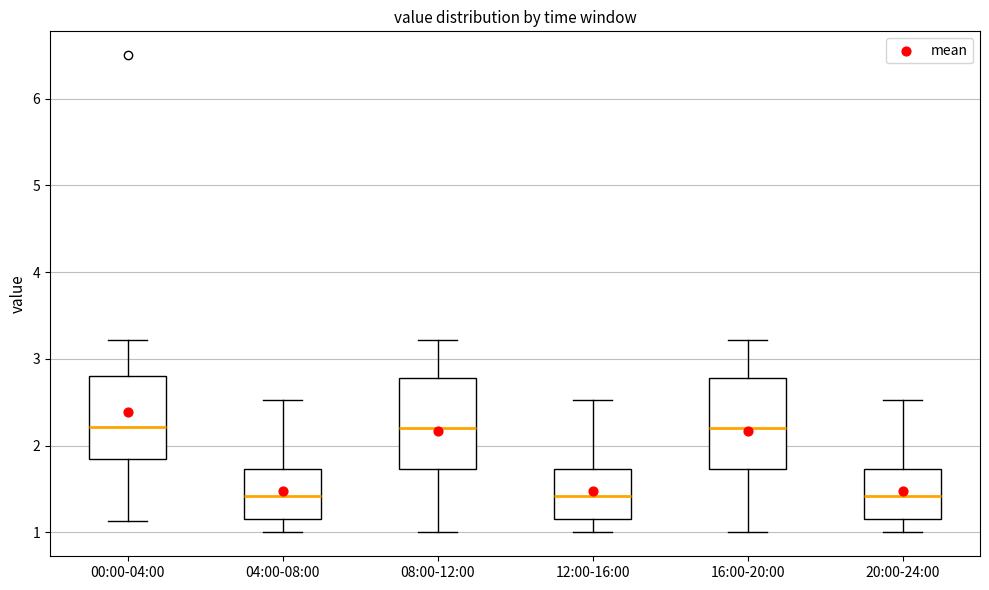

Where is the upper edge of the box for 08:00-12:00 on the y-axis? The values are not printed on the chart, so give them approximately, as read against the axis.

2.8